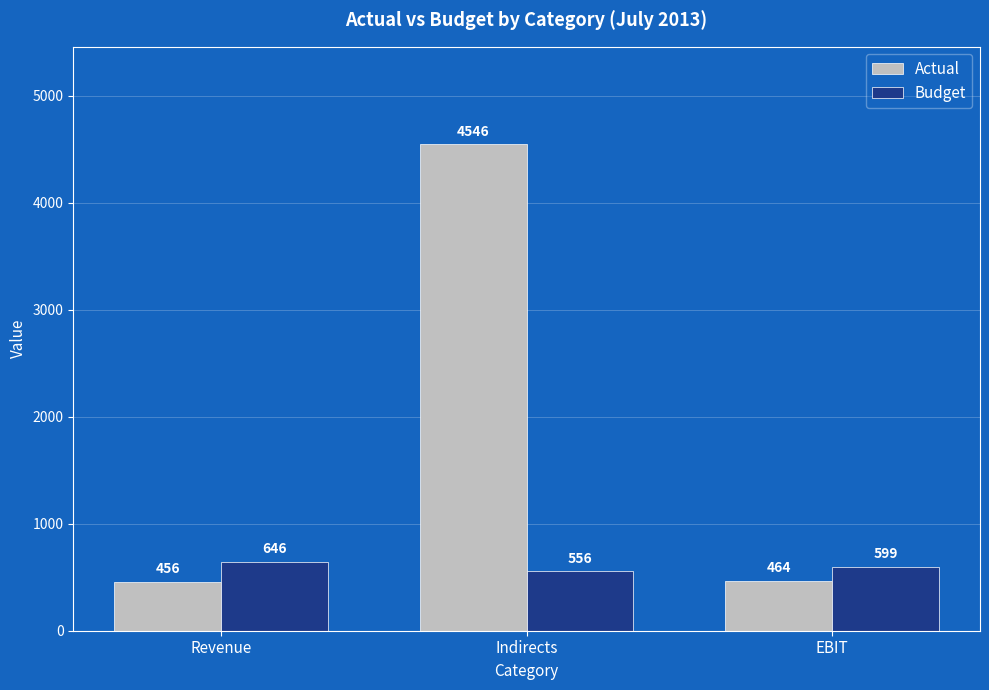

List the labels in order of Actual value, largest first.

Indirects, EBIT, Revenue